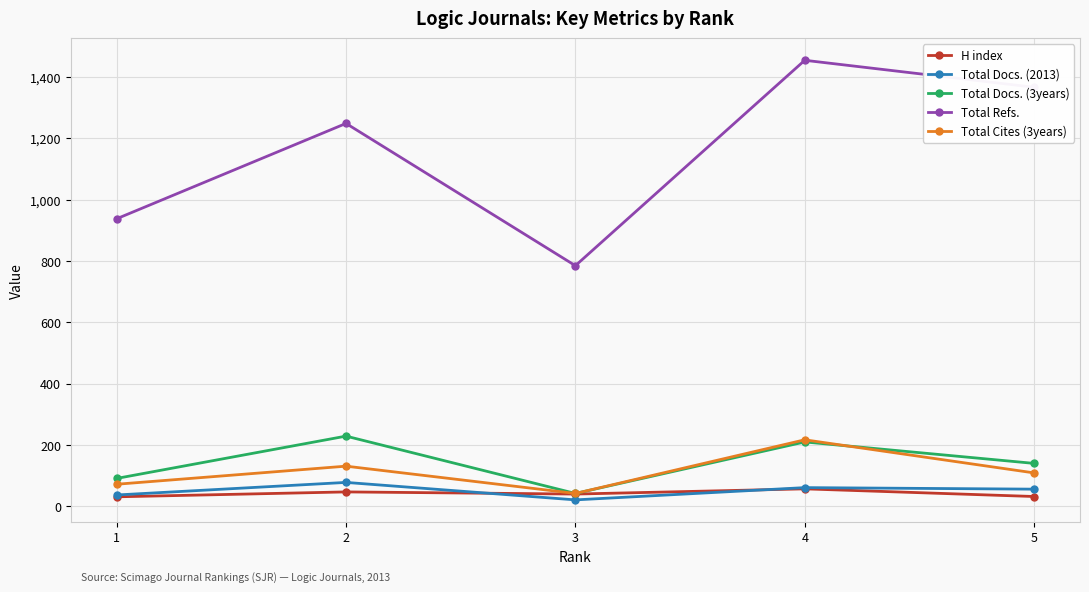

What is the value of the Total Docs. (2013) point at the 1st from the left?

37